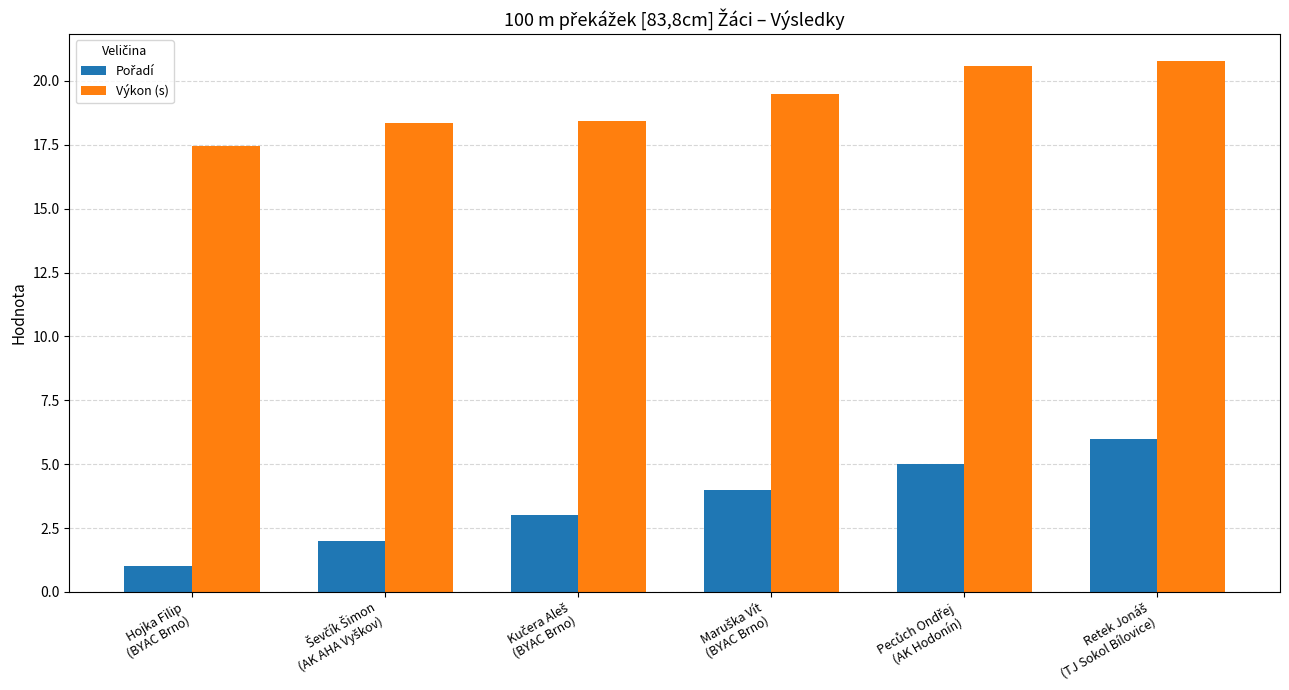

How many bars are there in each group?

2